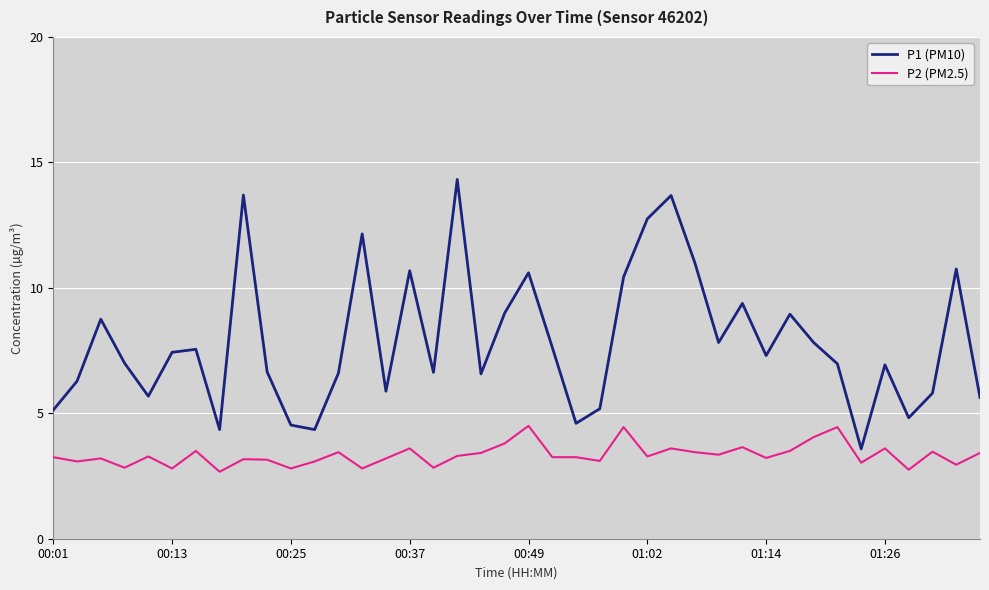

What is the difference between the maximum and minimum values in the P2 (PM2.5) series?

1.8